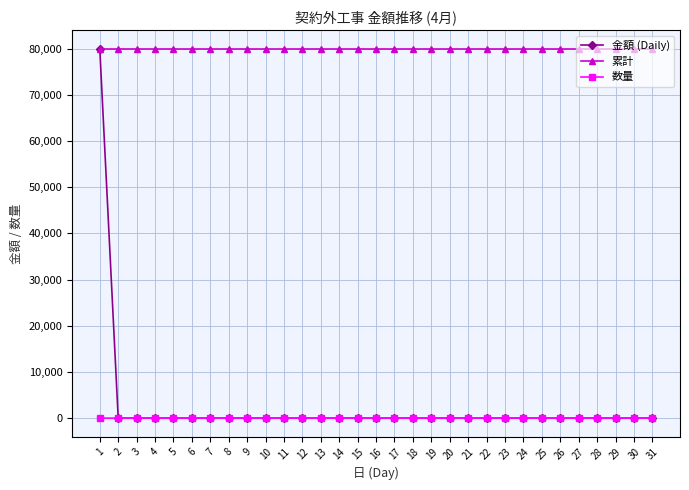

The value of 累計 at 19 is 119359. True or false?

False